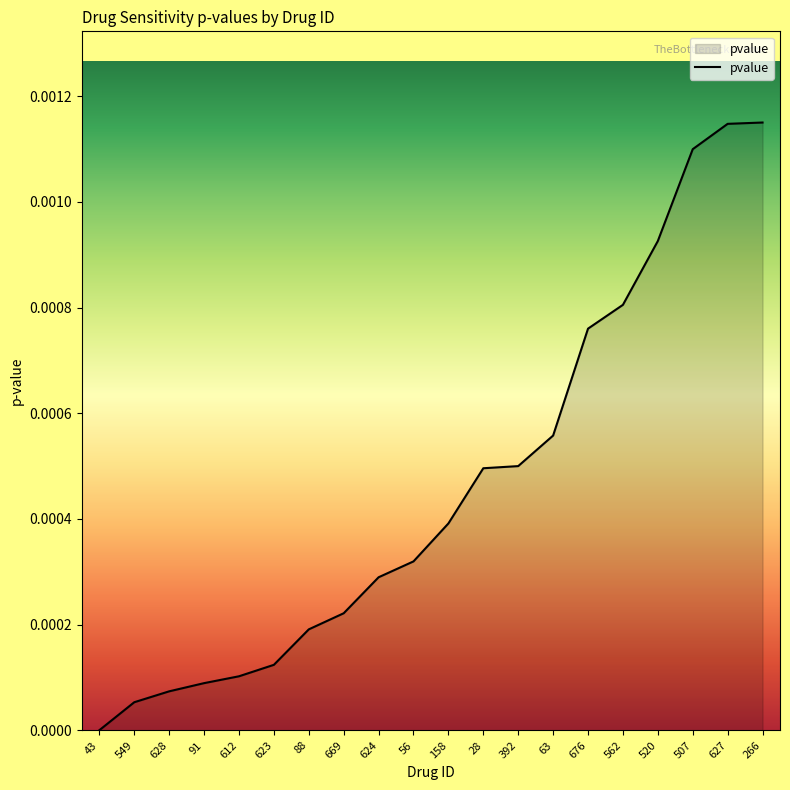

Which has a higher value, 549 or 507?

507